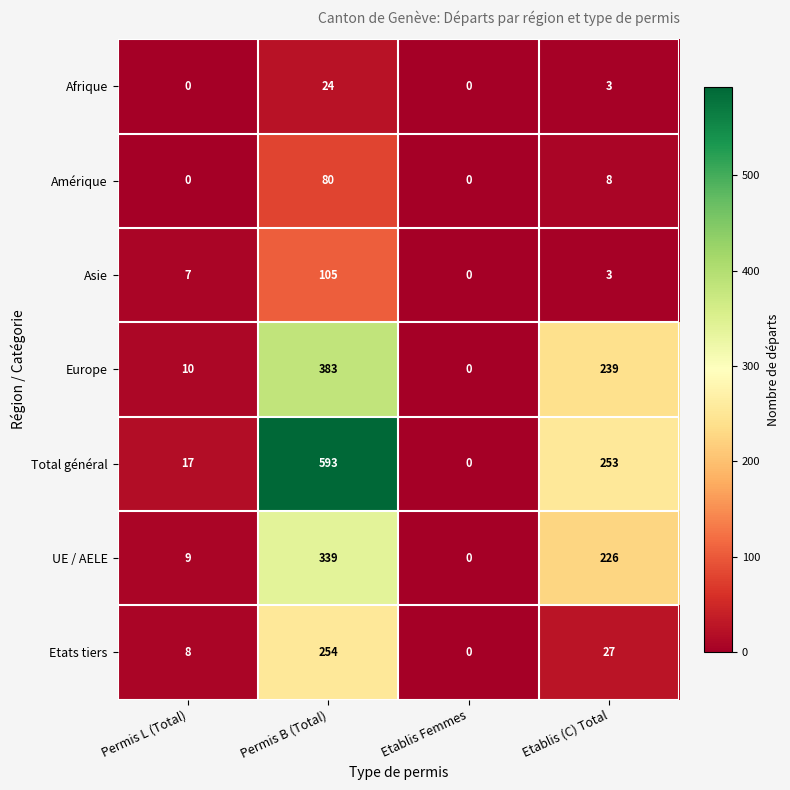

Is it true that UE / AELE equals 0 at Etablis Femmes?

True